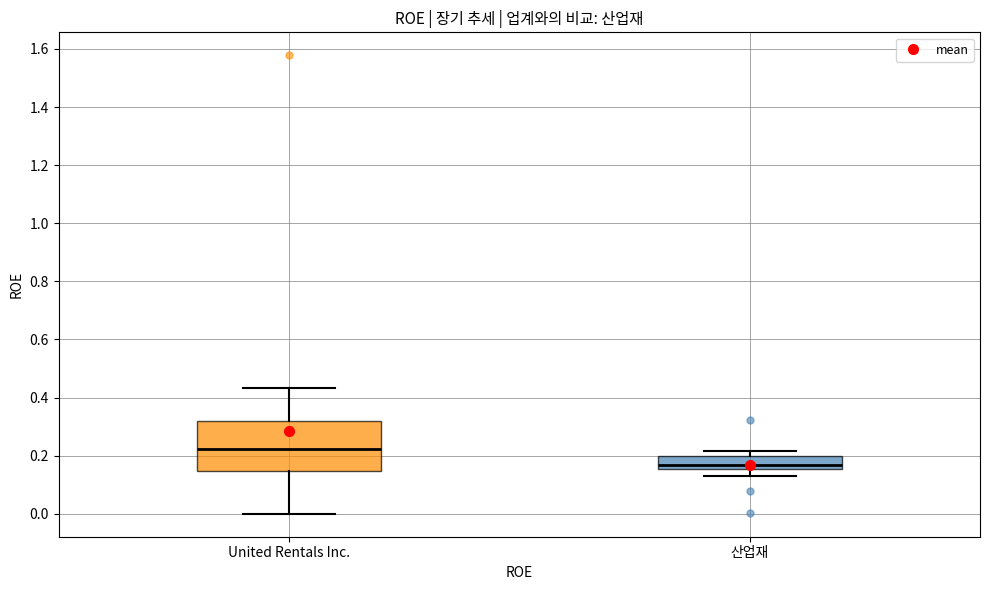

Reading left to right, read every box against the y-axis: the position of its median line, the range the box covers, and the ends of its whiskers. The values are not printed on the chart, so give them approximately, as read against the axis.

United Rentals Inc.: median 0.22, box 0.14 to 0.32, whiskers 0.00 to 0.44
산업재: median 0.16 (just above the box's lower edge), box 0.16 to 0.20, whiskers 0.12 to 0.22